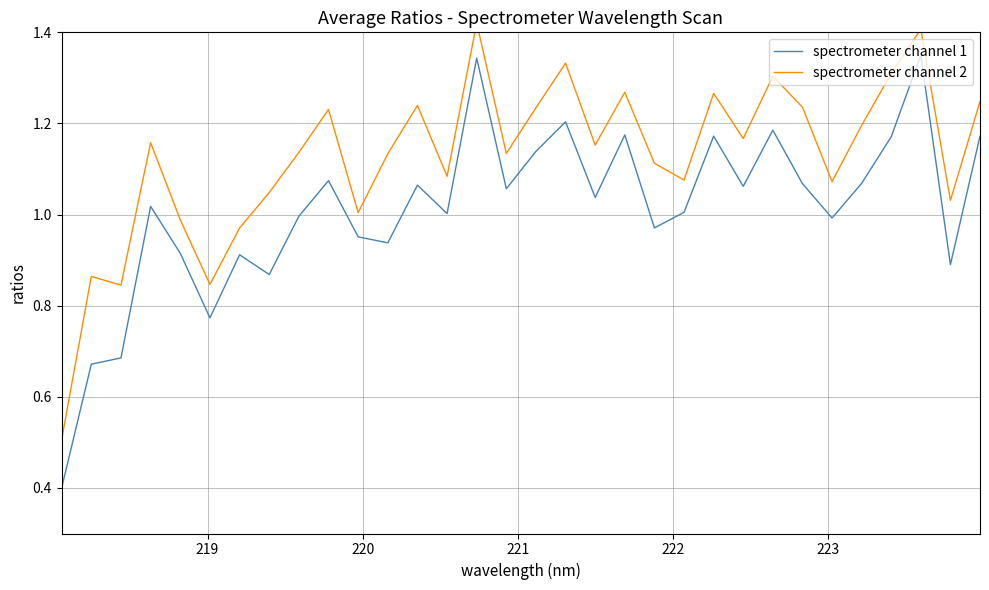

True or false: spectrometer channel 2 has more than 0 interior local peaks.

True